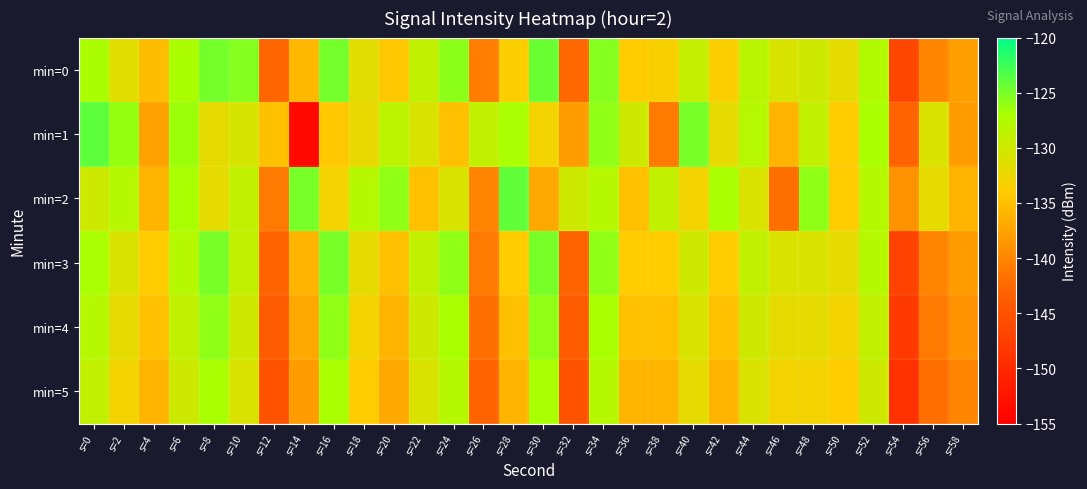

Reading left to right, list all the values displayed in this chart.

min=0: s=0=-127.1	s=2=-131.5	s=4=-135.3	s=6=-127.2	s=8=-124.9	s=10=-125.6	s=12=-142.8	s=14=-135.8	s=16=-124.8	s=18=-131.7	s=20=-134.4	s=22=-128.9	s=24=-125.8	s=26=-140.8	s=28=-133.7	s=30=-124.5	s=32=-142.4	s=34=-125.5	s=36=-134.0	s=38=-133.5	s=40=-129.3	s=42=-133.7	s=44=-128.3	s=46=-130.8	s=48=-130.1	s=50=-132.0	s=52=-127.8	s=54=-146.5	s=56=-139.8	s=58=-137.9
min=1: s=0=-123.9	s=2=-126.2	s=4=-137.5	s=6=-126.5	s=8=-132.0	s=10=-130.6	s=12=-135.0	s=14=-154.0	s=16=-134.3	s=18=-132.2	s=20=-128.5	s=22=-131.0	s=24=-135.0	s=26=-129.0	s=28=-127.0	s=30=-133.0	s=32=-138.0	s=34=-126.0	s=36=-130.0	s=38=-141.0	s=40=-125.0	s=42=-132.0	s=44=-128.0	s=46=-136.0	s=48=-129.0	s=50=-134.0	s=52=-127.0	s=54=-143.0	s=56=-131.0	s=58=-138.0
min=2: s=0=-130.0	s=2=-128.0	s=4=-136.0	s=6=-127.0	s=8=-132.0	s=10=-129.0	s=12=-141.0	s=14=-125.0	s=16=-133.0	s=18=-128.0	s=20=-126.0	s=22=-135.0	s=24=-131.0	s=26=-140.0	s=28=-124.0	s=30=-137.0	s=32=-130.0	s=34=-128.0	s=36=-135.0	s=38=-129.0	s=40=-133.0	s=42=-127.0	s=44=-131.0	s=46=-142.0	s=48=-126.0	s=50=-134.0	s=52=-128.0	s=54=-139.0	s=56=-132.0	s=58=-136.0
min=3: s=0=-127.0	s=2=-131.0	s=4=-134.0	s=6=-128.0	s=8=-125.0	s=10=-129.0	s=12=-143.0	s=14=-136.0	s=16=-125.0	s=18=-132.0	s=20=-135.0	s=22=-129.0	s=24=-126.0	s=26=-141.0	s=28=-134.0	s=30=-125.0	s=32=-143.0	s=34=-126.0	s=36=-134.0	s=38=-134.0	s=40=-130.0	s=42=-134.0	s=44=-129.0	s=46=-131.0	s=48=-131.0	s=50=-132.0	s=52=-128.0	s=54=-147.0	s=56=-140.0	s=58=-138.0
min=4: s=0=-128.0	s=2=-132.0	s=4=-135.0	s=6=-129.0	s=8=-126.0	s=10=-130.0	s=12=-144.0	s=14=-137.0	s=16=-126.0	s=18=-133.0	s=20=-136.0	s=22=-130.0	s=24=-127.0	s=26=-142.0	s=28=-135.0	s=30=-126.0	s=32=-144.0	s=34=-127.0	s=36=-135.0	s=38=-135.0	s=40=-131.0	s=42=-135.0	s=44=-130.0	s=46=-132.0	s=48=-132.0	s=50=-133.0	s=52=-129.0	s=54=-148.0	s=56=-141.0	s=58=-139.0
min=5: s=0=-129.0	s=2=-133.0	s=4=-136.0	s=6=-130.0	s=8=-127.0	s=10=-131.0	s=12=-145.0	s=14=-138.0	s=16=-127.0	s=18=-134.0	s=20=-137.0	s=22=-131.0	s=24=-128.0	s=26=-143.0	s=28=-136.0	s=30=-127.0	s=32=-145.0	s=34=-128.0	s=36=-136.0	s=38=-136.0	s=40=-132.0	s=42=-136.0	s=44=-131.0	s=46=-133.0	s=48=-133.0	s=50=-134.0	s=52=-130.0	s=54=-149.0	s=56=-142.0	s=58=-140.0